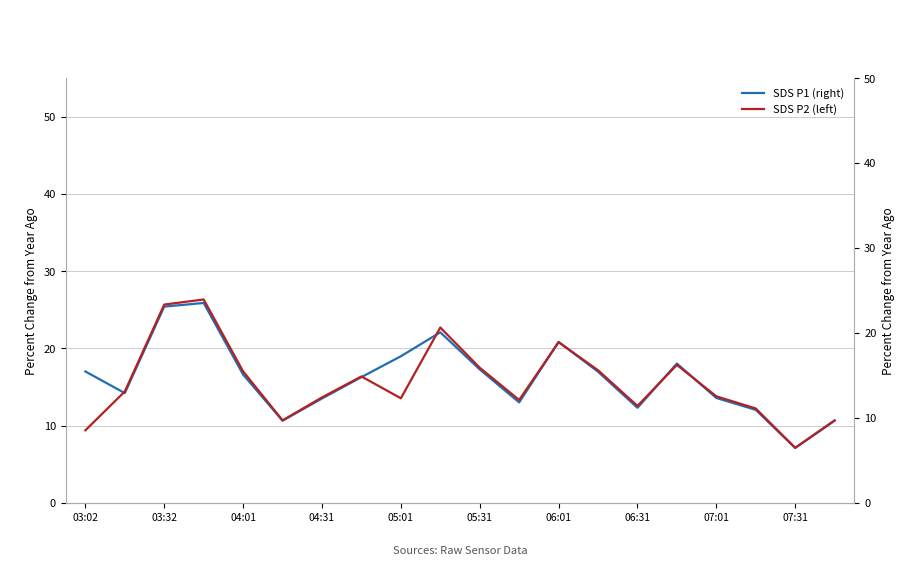

Does the chart have visible grid lines?

Yes